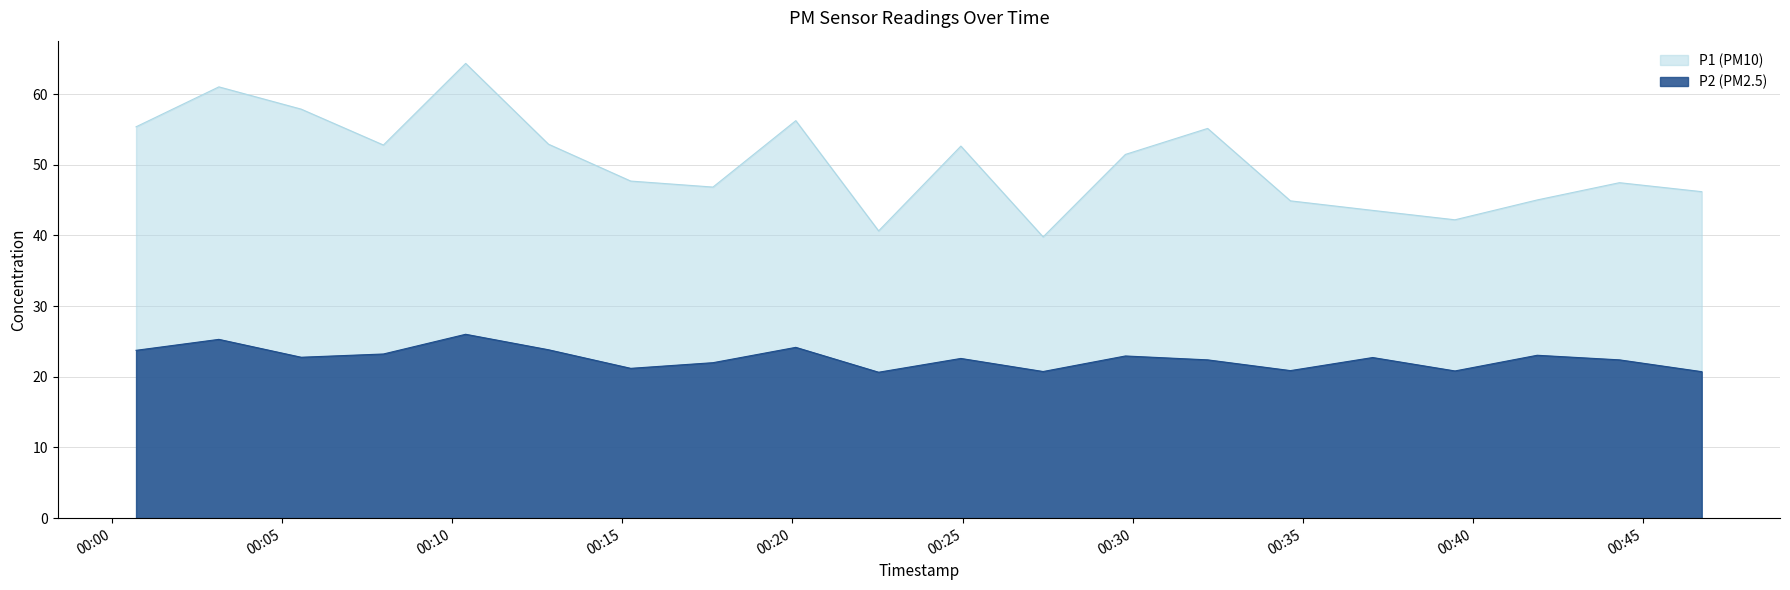

Reading left to right, list all the values displayed in this chart.

P1: 55.4	61.0	57.9	52.8	64.3	52.9	47.7	46.9	56.2	40.6	52.6	39.8	51.5	55.1	44.9	43.5	42.2	45.0	47.5	46.2
P2: 23.8	25.3	22.8	23.2	26.0	23.8	21.2	22.0	24.2	20.6	22.6	20.8	22.9	22.4	20.9	22.7	20.8	23.1	22.4	20.7